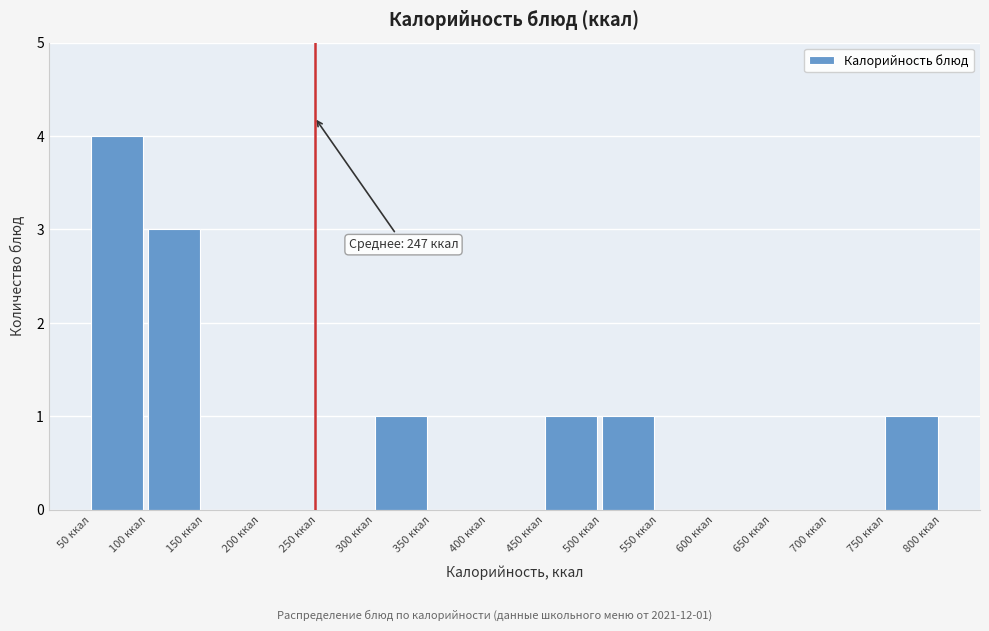

Which range on the x-axis has the tallest bar?

50 to 100